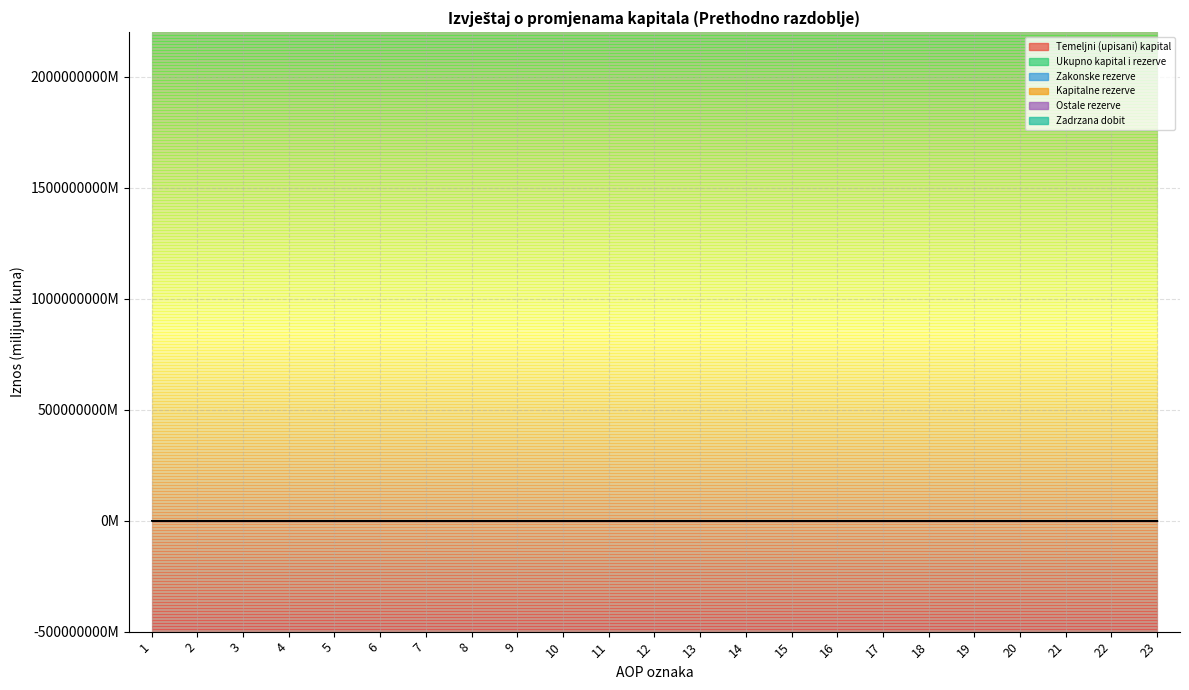

The Ostale rezerve series shows -950.4 at 14. True or false?

False